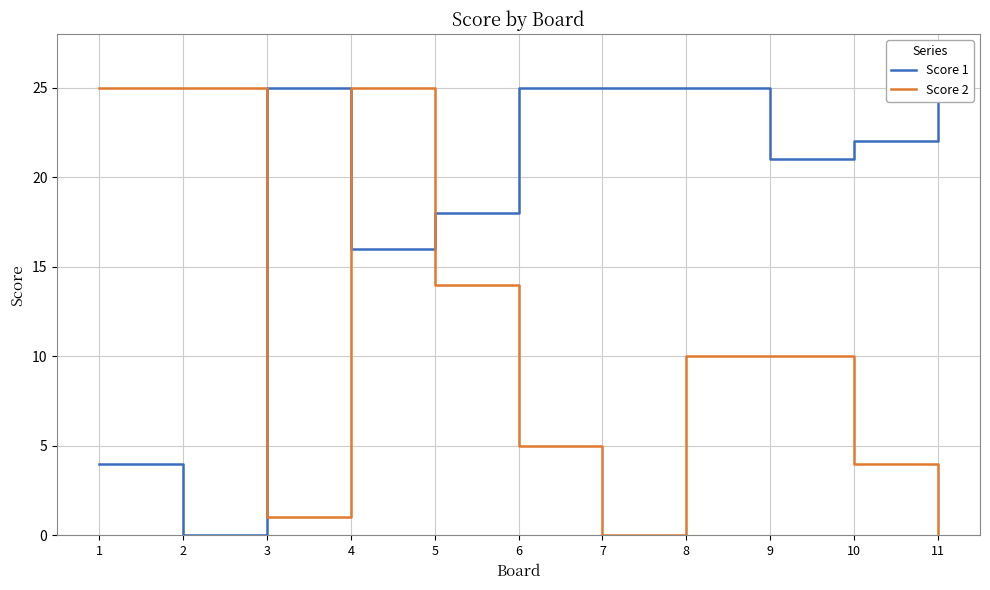

Which series has the largest total across all categories?

Score 1